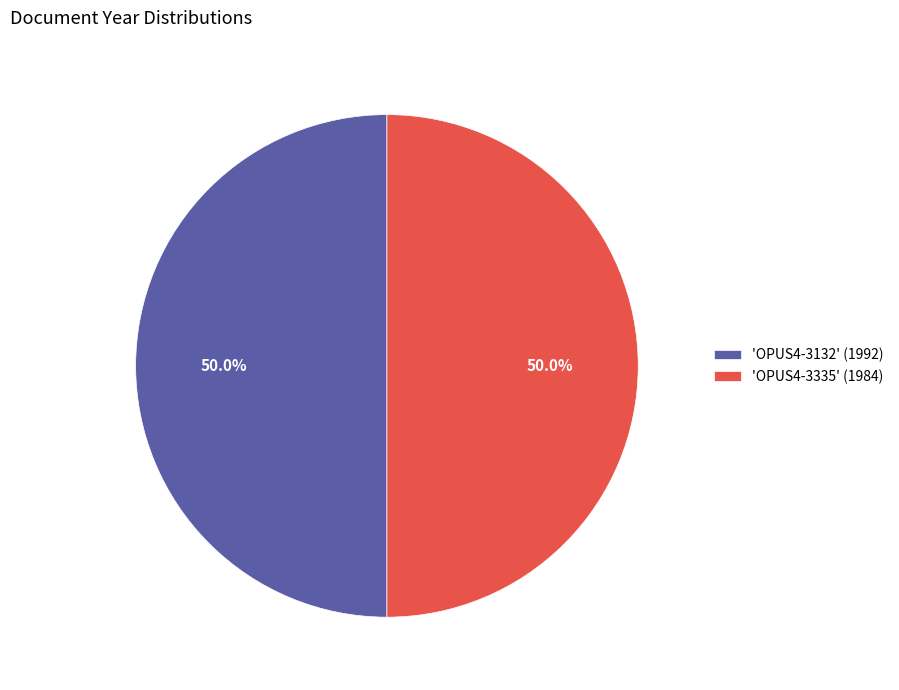

What portion of the pie excludes 'OPUS4-3132' (1992)?

49.9%